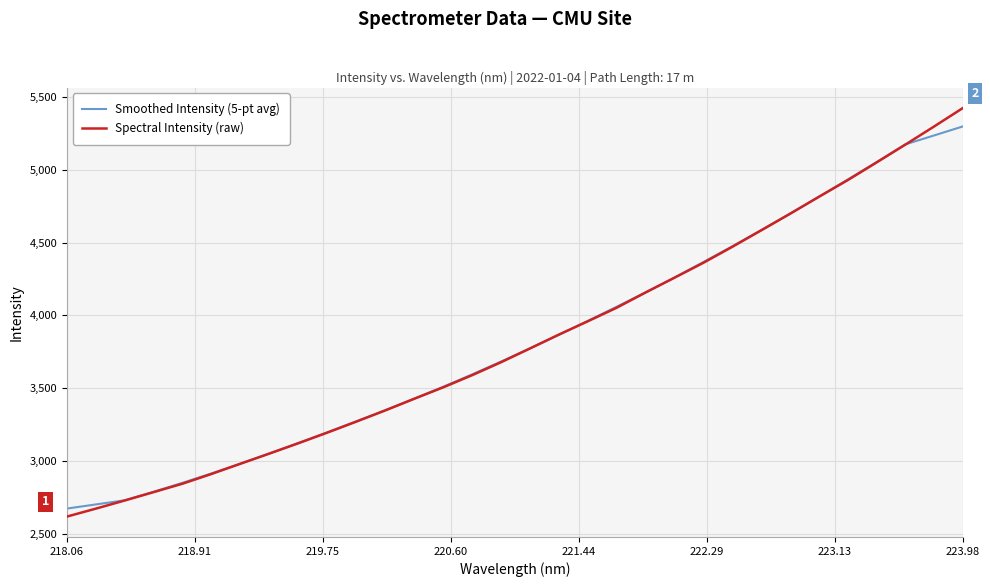

What is the lowest value of the Spectral Intensity (raw) series?

2618.9